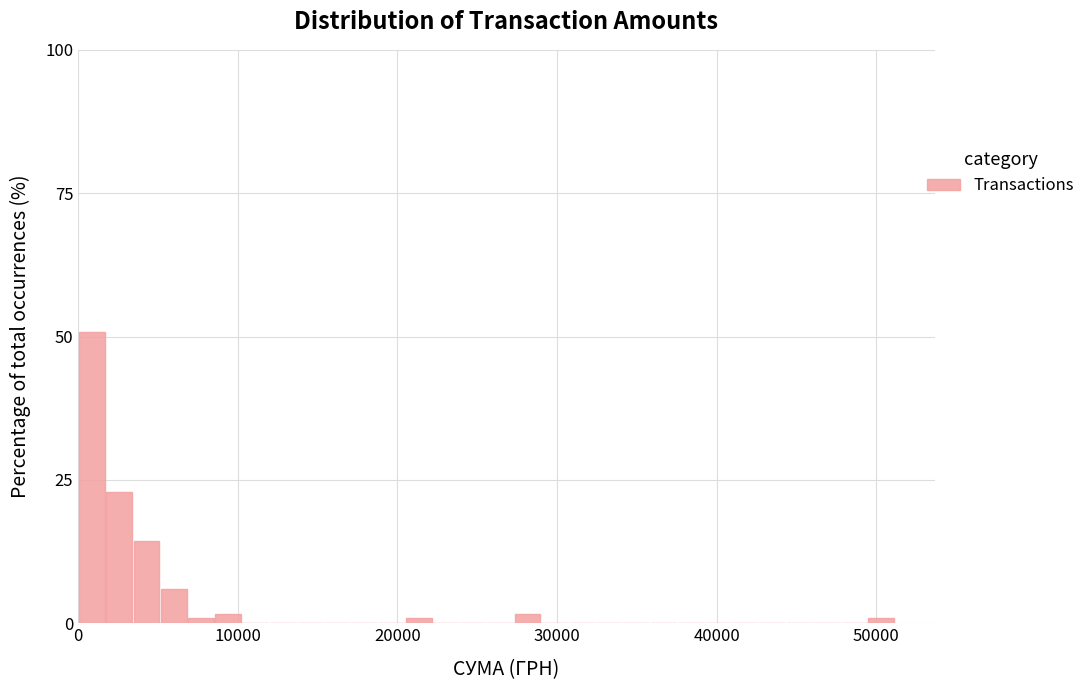

Read against the x-axis, roughly where is the centre of the tallest bar?

1000